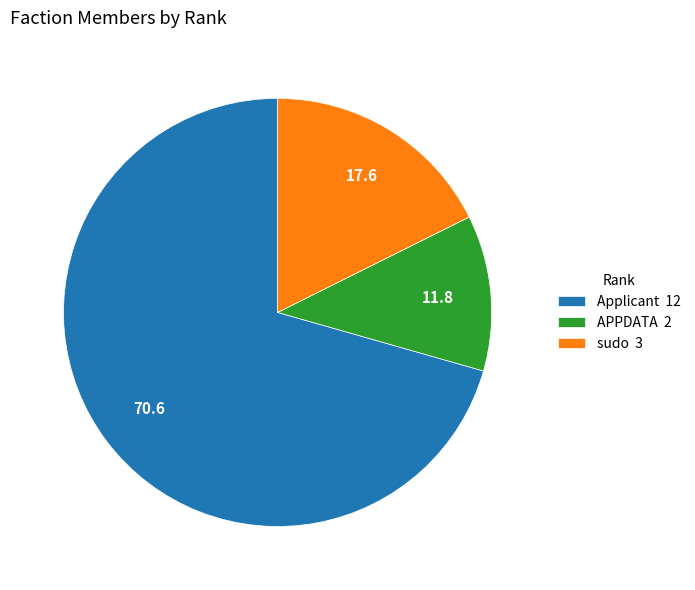

What is the ratio of the value at APPDATA 2 to the value at sudo 3?

0.7